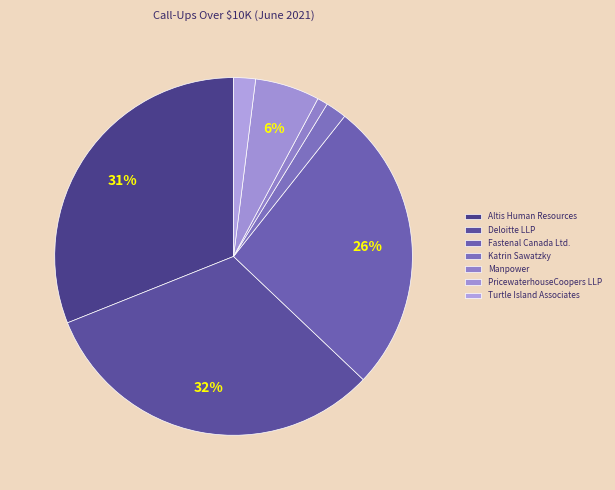

How many slices are in this pie chart?

7